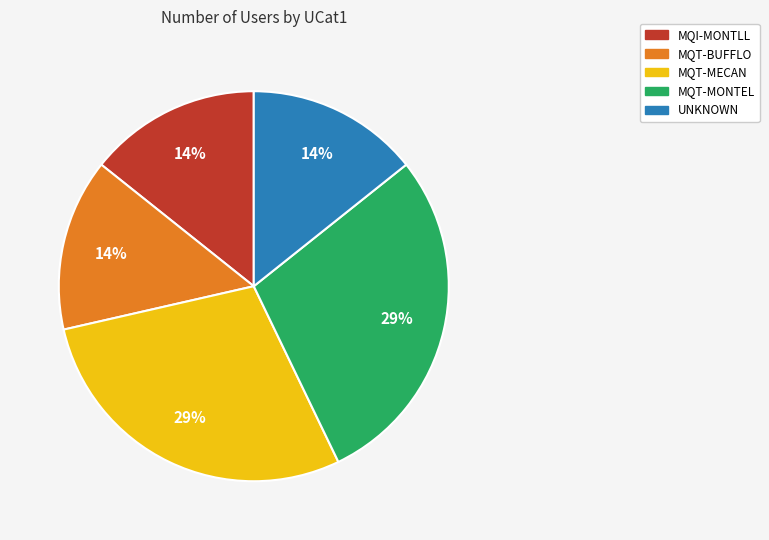

To the nearest percent, what is the average slice percentage?

20%